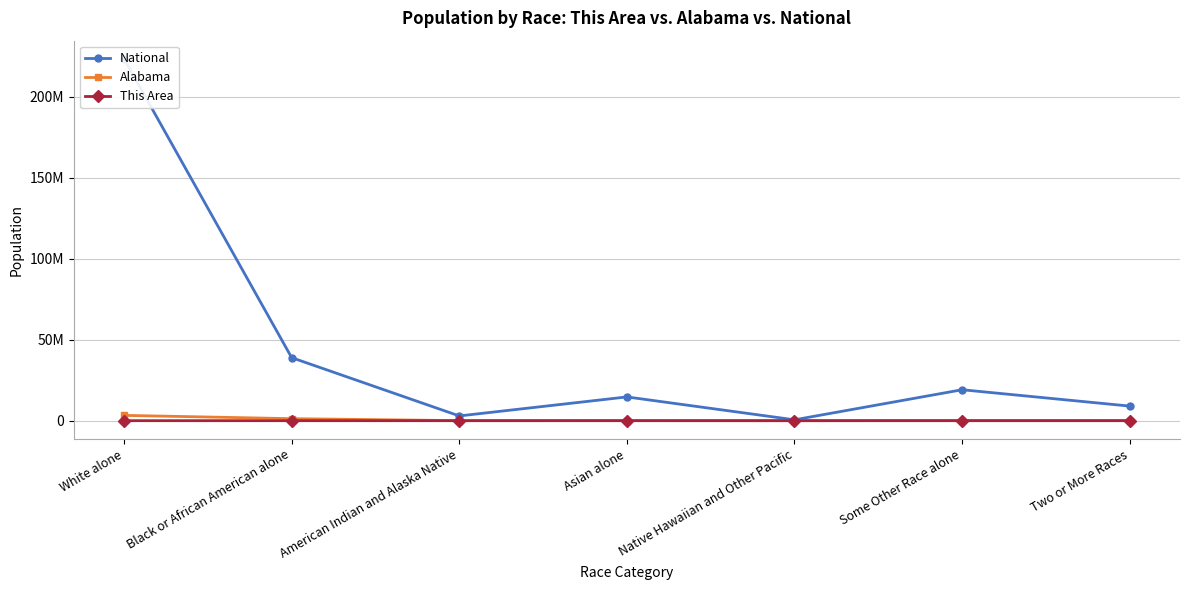

True or false: This Area has a value of 23 at American Indian and Alaska Native.

True